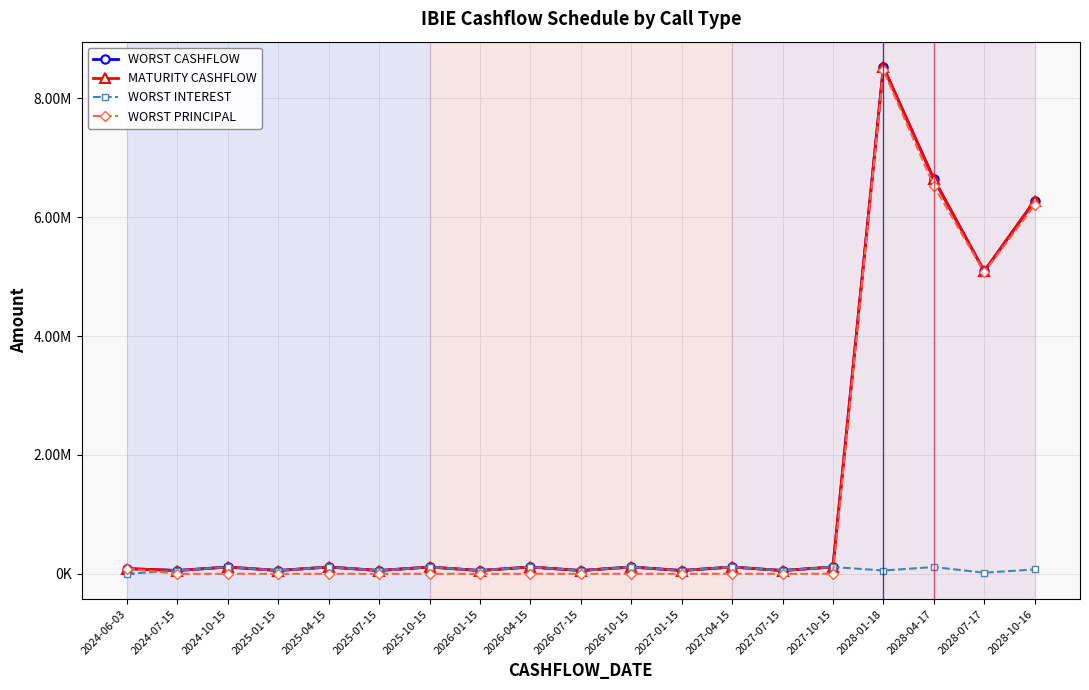

What is the sum of all WORST INTEREST values?

1454211.3